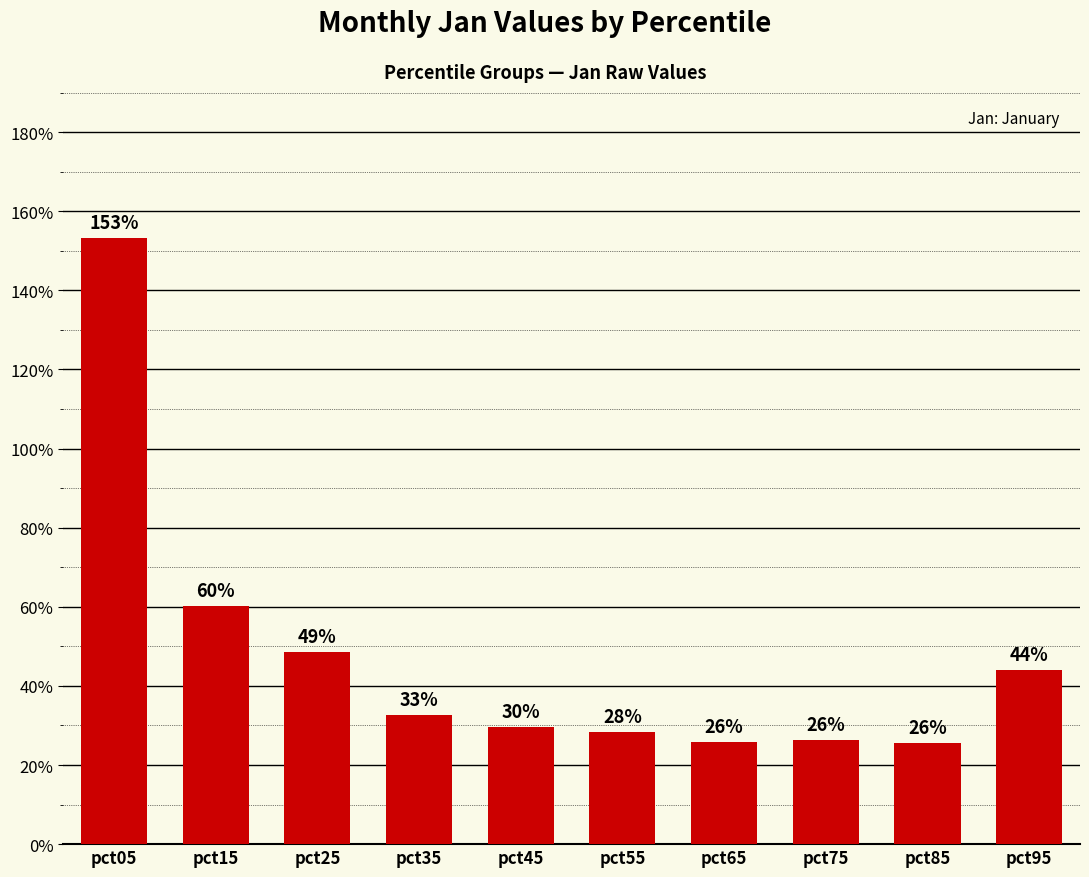

What is the difference between the maximum and second lowest values?

1.3